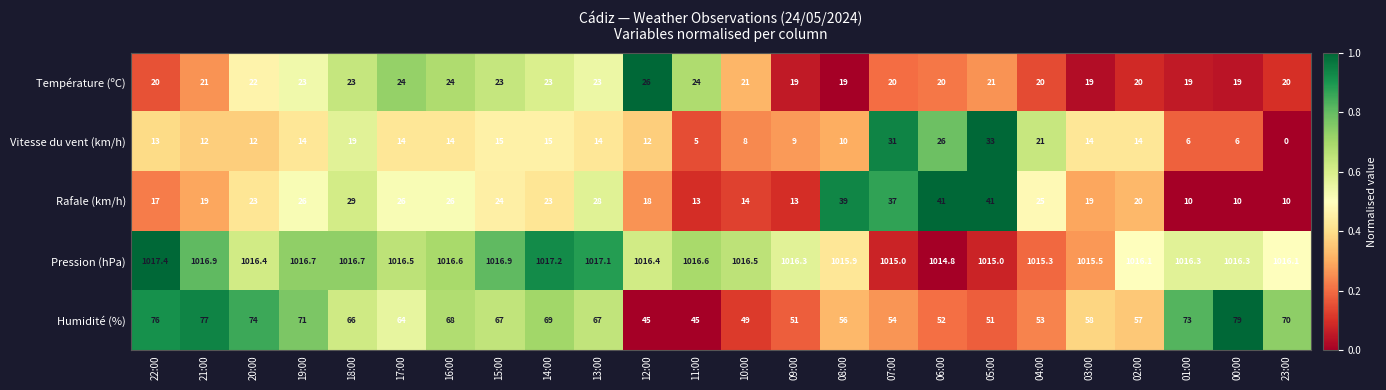

The Température (ºC) series shows 14.3 at 11:00. True or false?

False